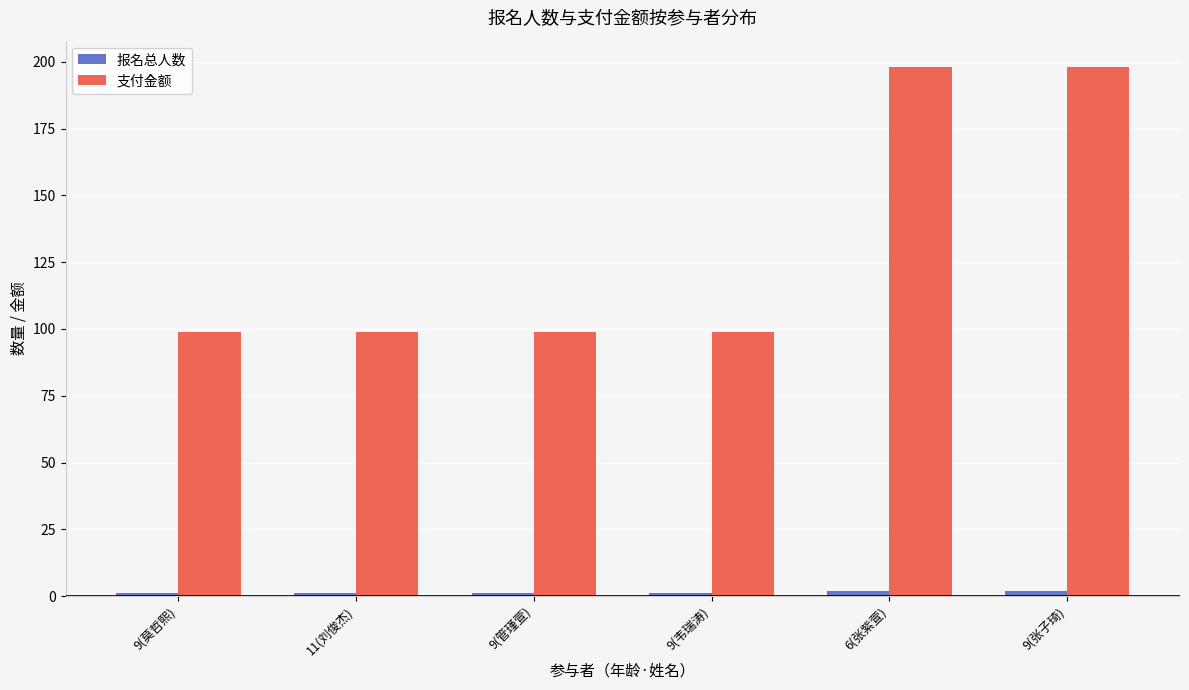

At how many categories does at least one series exceed 10?

6